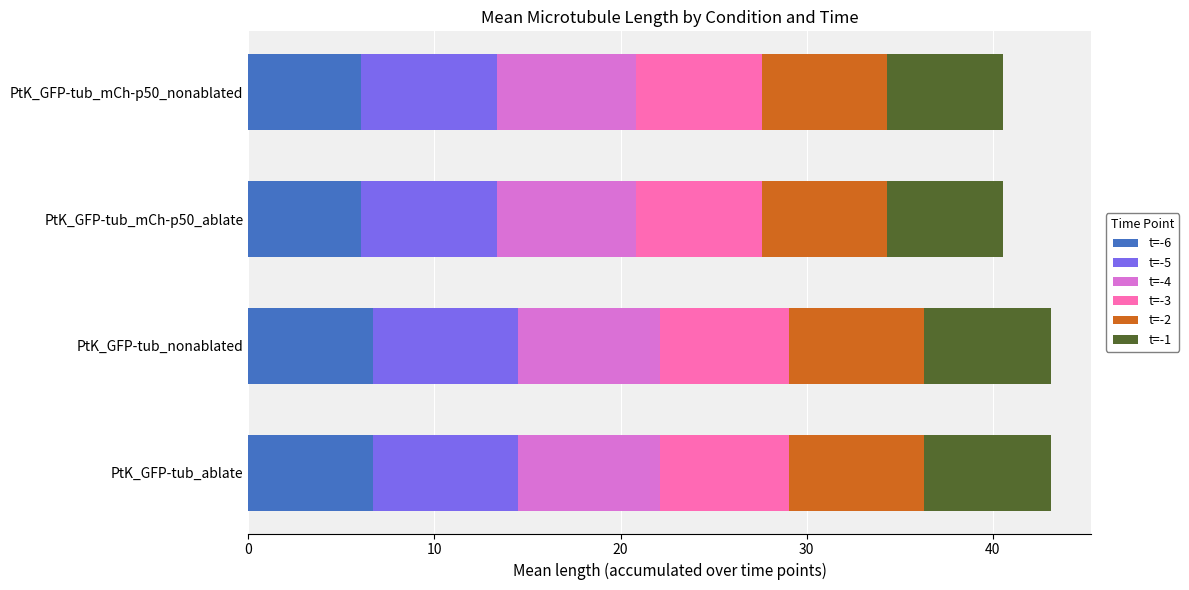

What is the minimum value for t=-6?

6.1